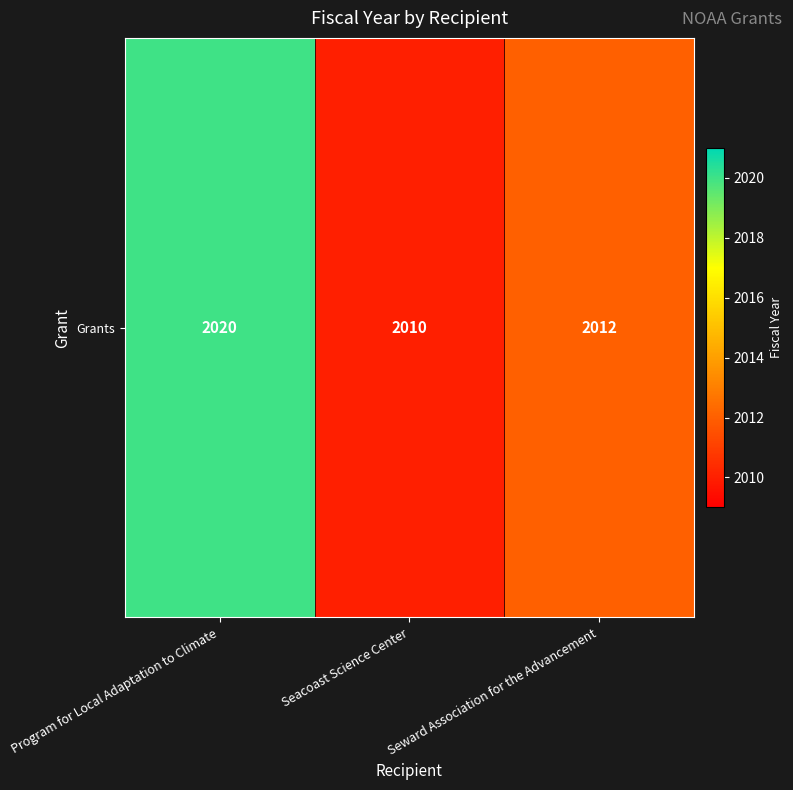

What is the change in value from Program for Local Adaptation to Climate to Seward Association for the Advancement?

-8